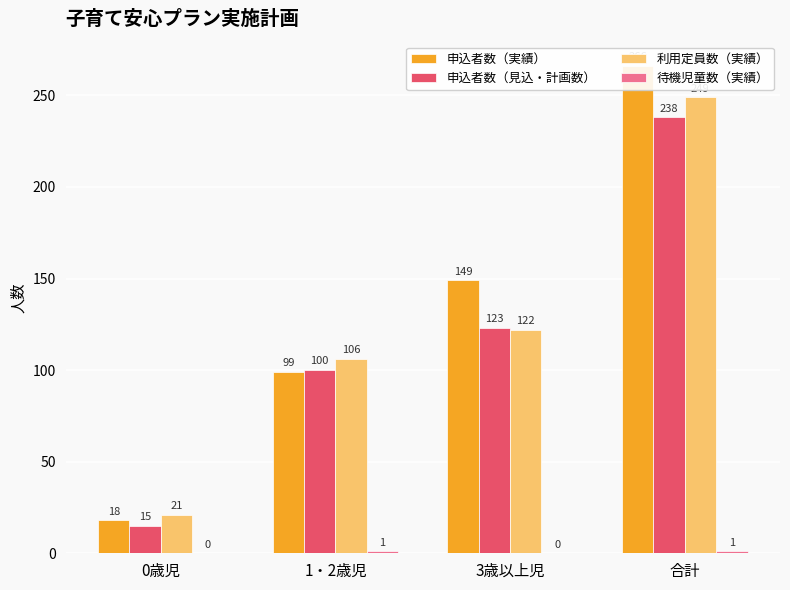

What position from the right is 合計?

1